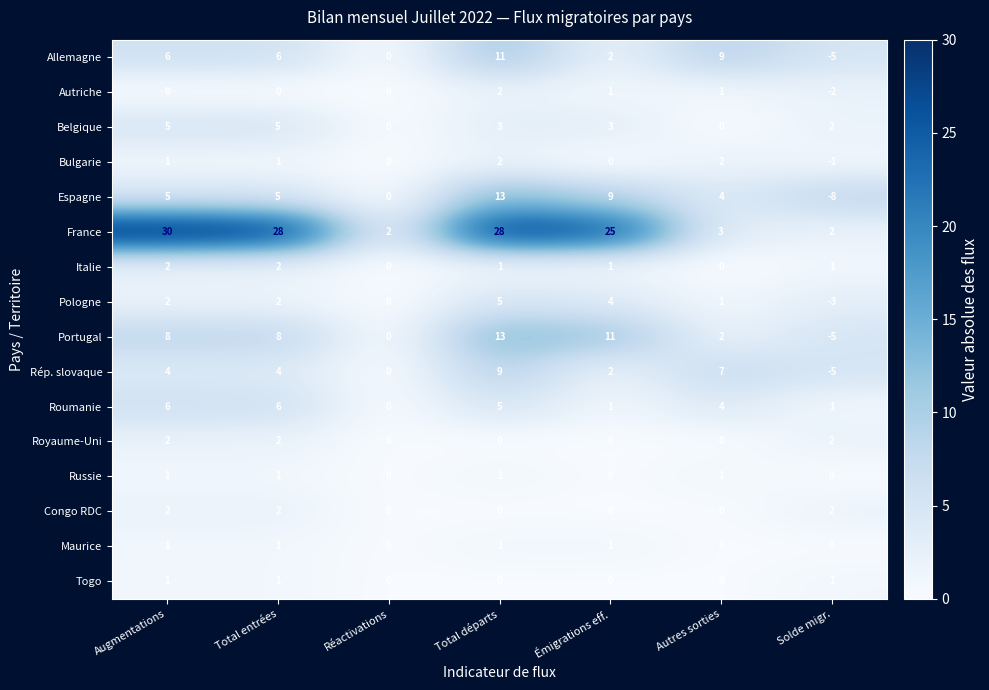

How many categories are shown in the chart?

7